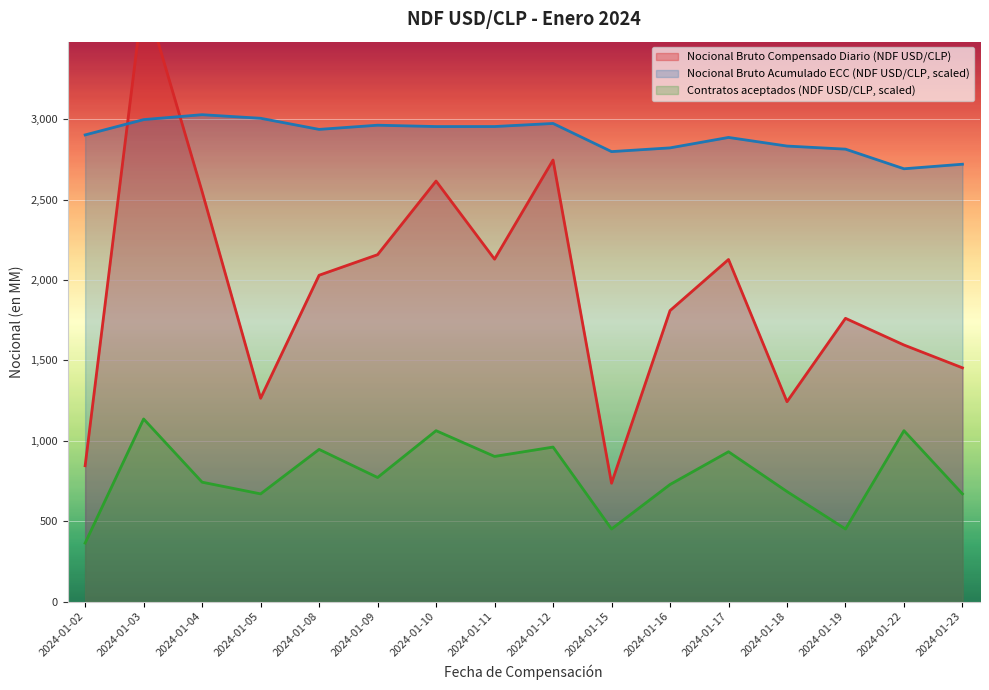

What is the value of the Nocional Bruto Compensado Diario (NDF USD/CLP) point at the 6th from the left?

2158.0